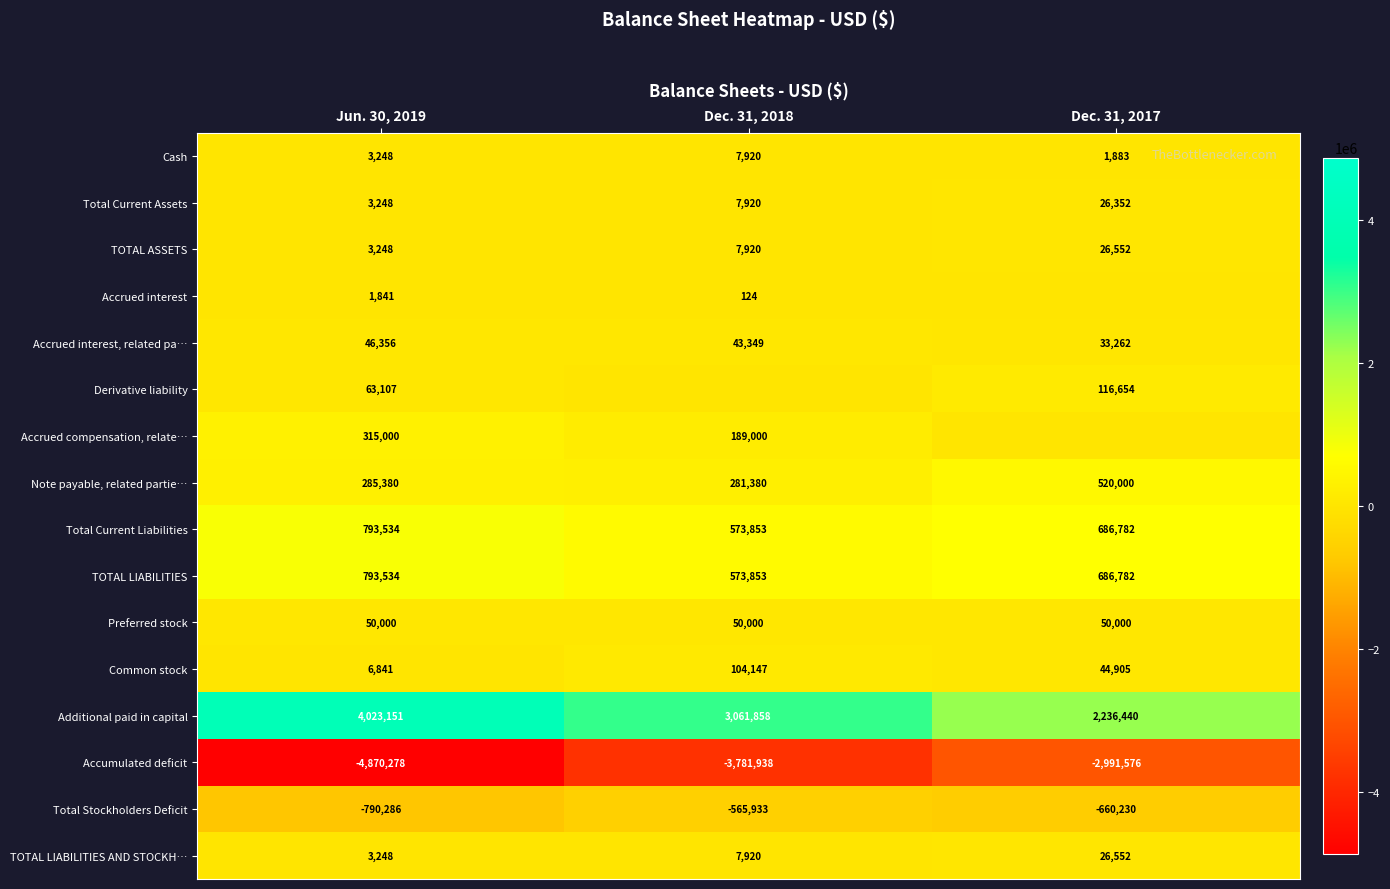

What is the difference between the maximum and minimum values in the TOTAL LIABILITIES series?

219681